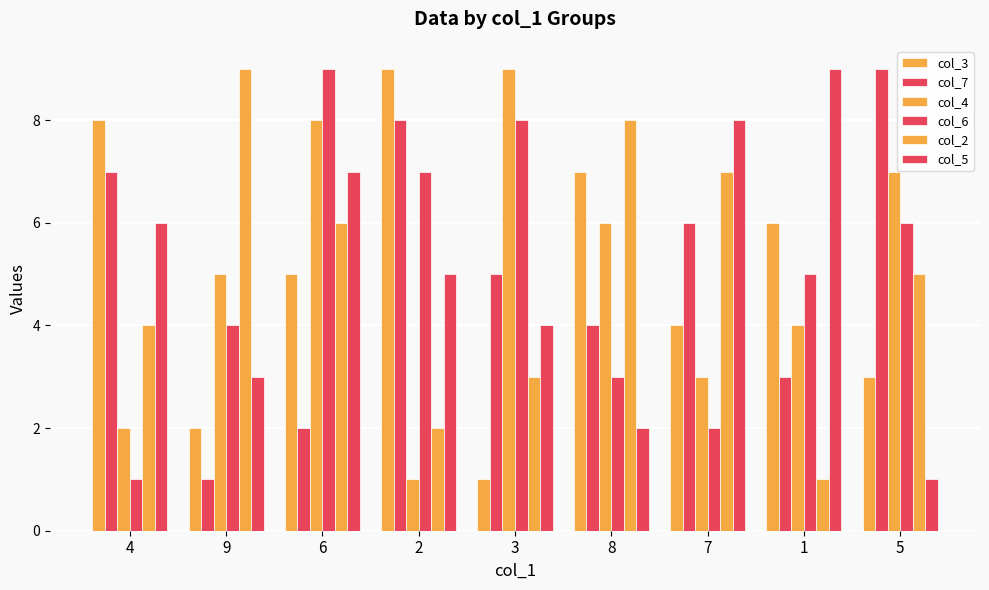

How many bars are there in total?

54